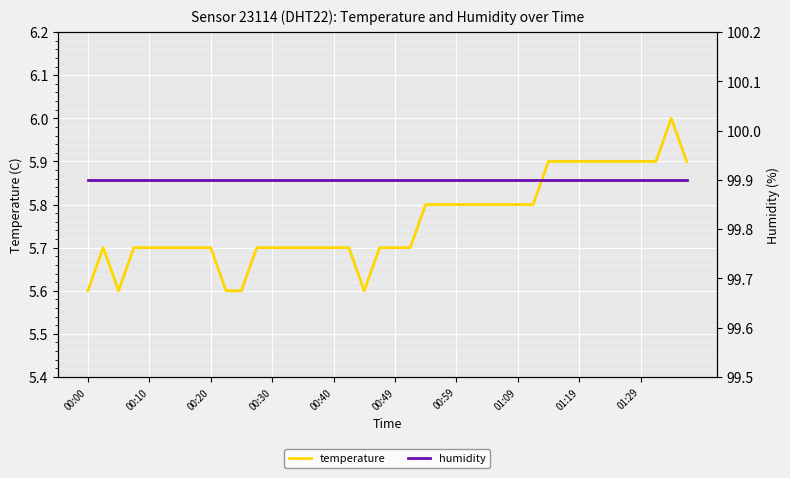

List the series in order of their peak value, highest first.

humidity, temperature